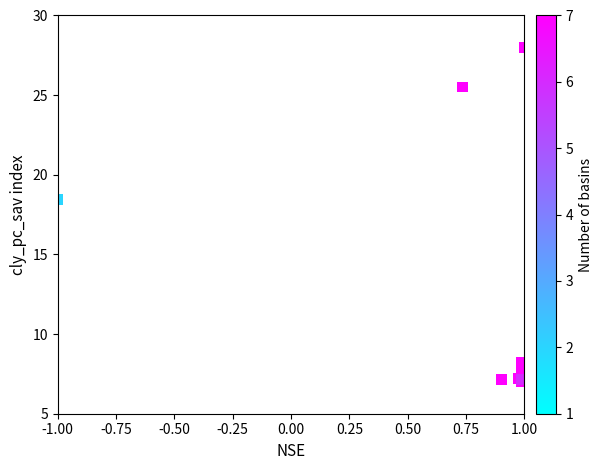

What Y value in the scatter plot is closest to 17?

18.4